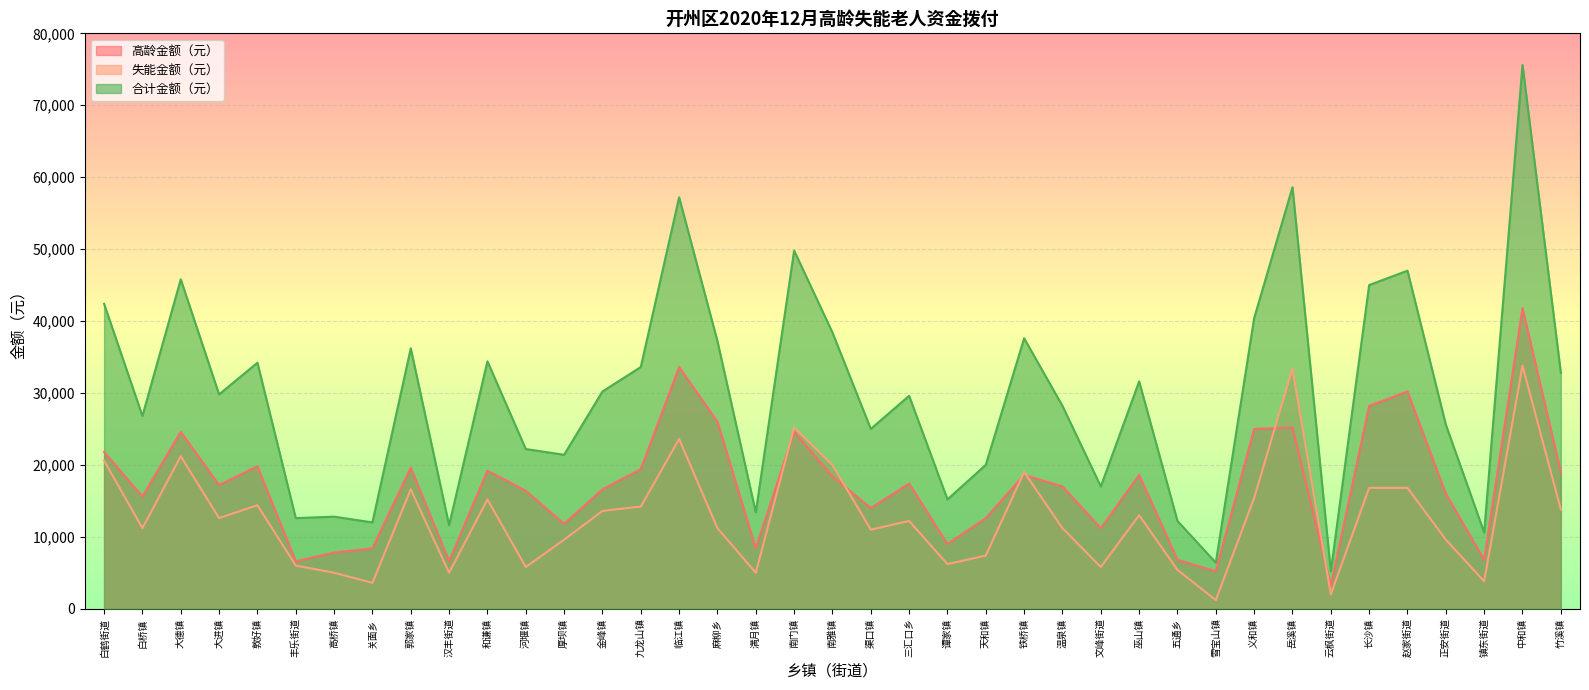

Which series changed the most between 丰乐街道 and 铁桥镇?

合计金额（元）